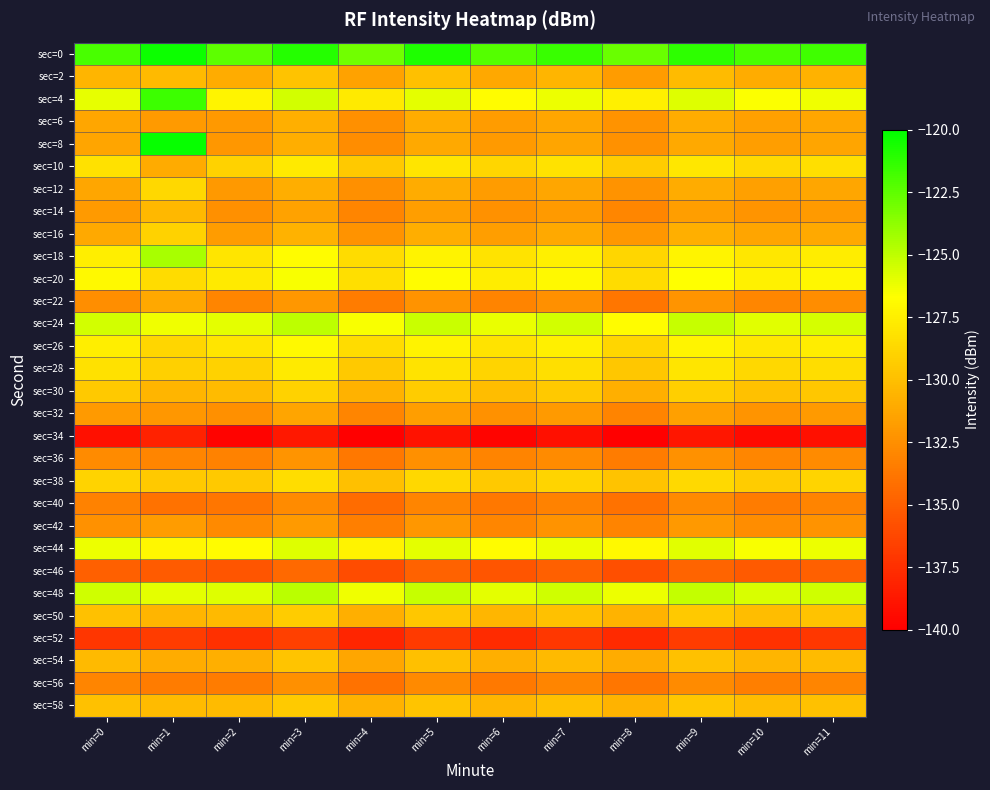

Which series has the largest range (max minus min)?

sec=8